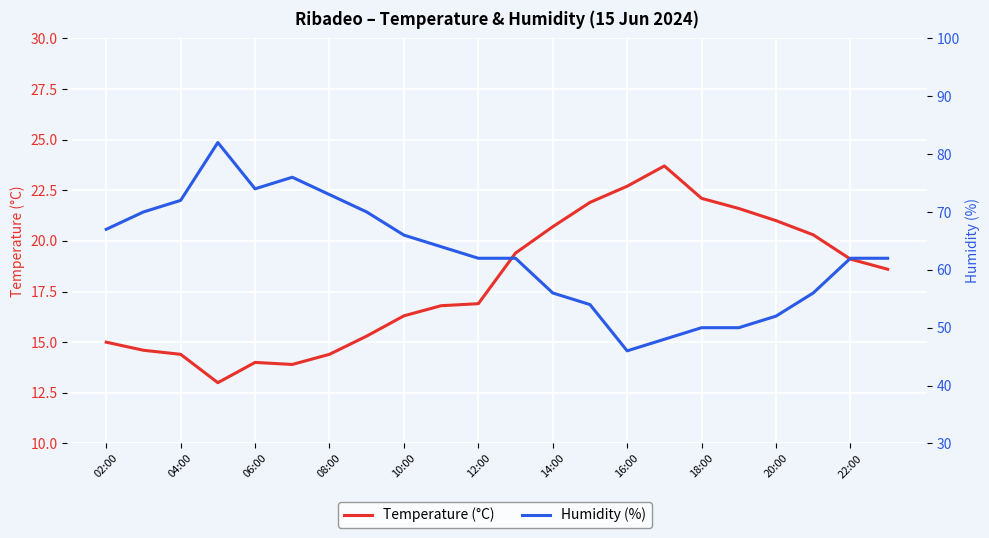

Is it true that Humidity (%) equals 51.0 at 08:00?

False